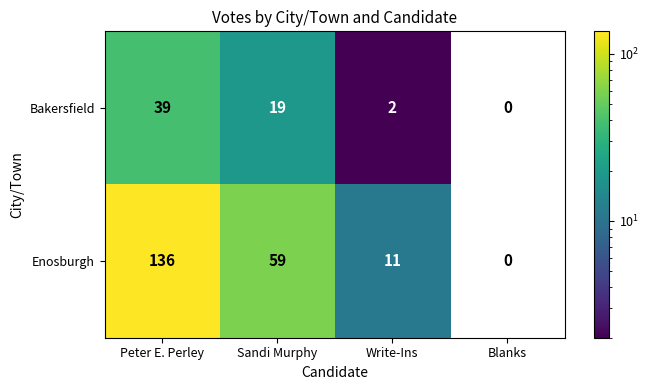

Which series has the largest total across all categories?

Enosburgh